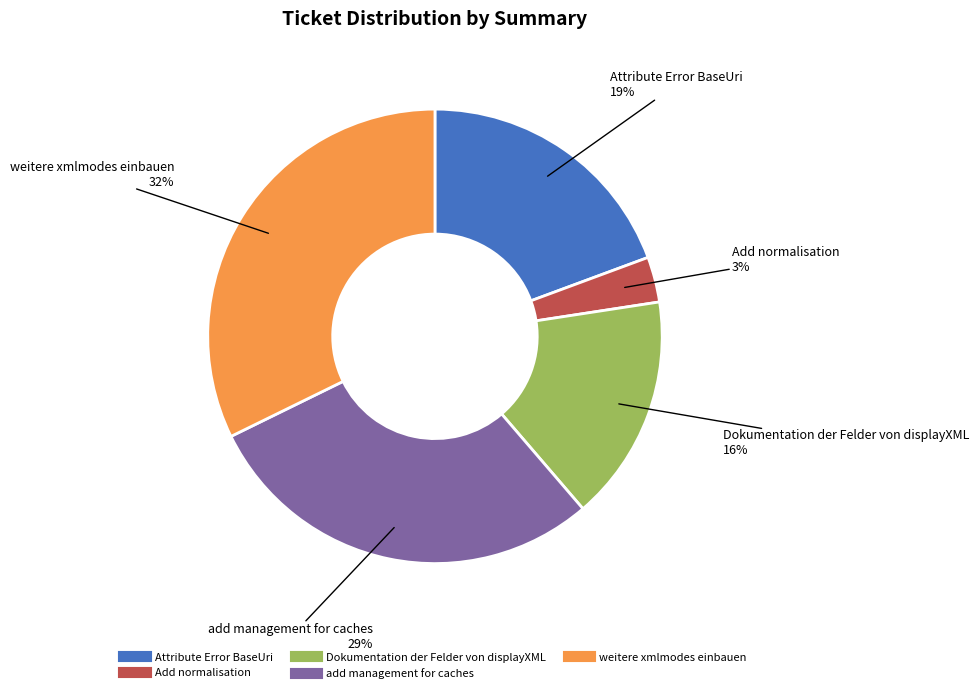

Do Dokumentation der Felder von displayXML and weitere xmlmodes einbauen together represent more than half of the pie?

No